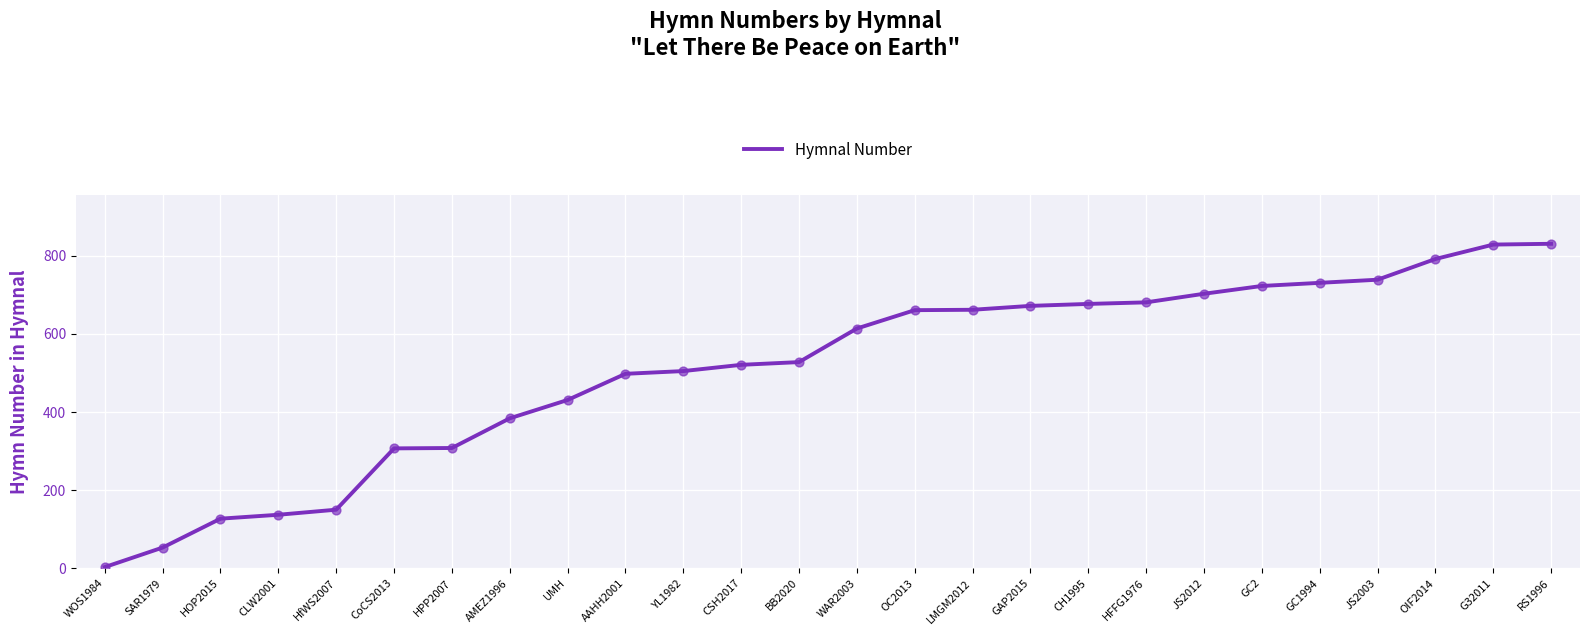

What is the change in value from OC2013 to LMGM2012?

+1